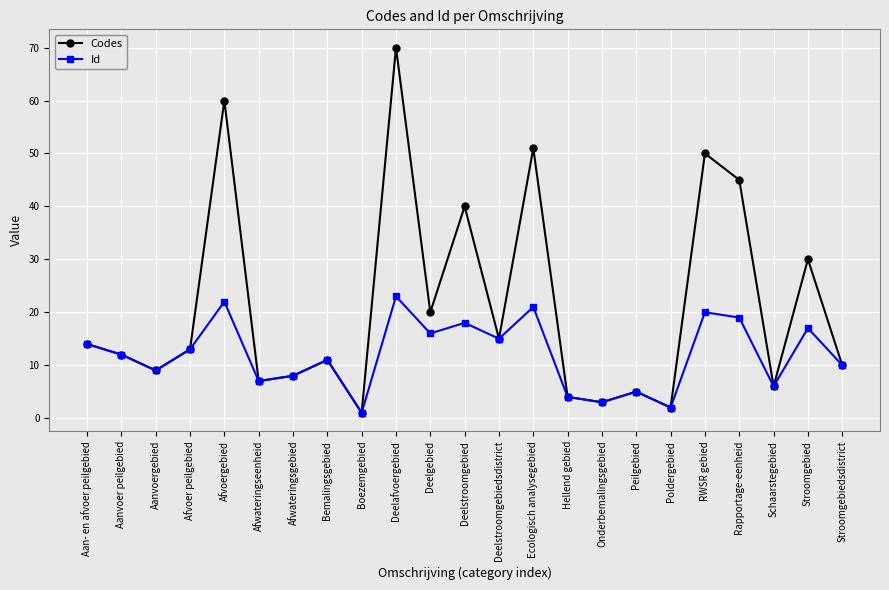

Does the chart display data point markers on the line(s)?

Yes